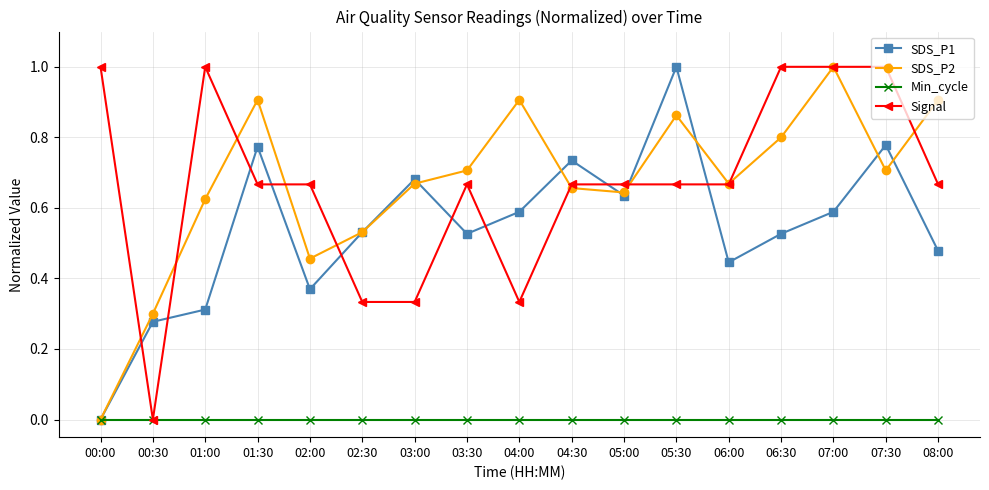

The value of Min_cycle at 02:00 is 0.0. True or false?

True